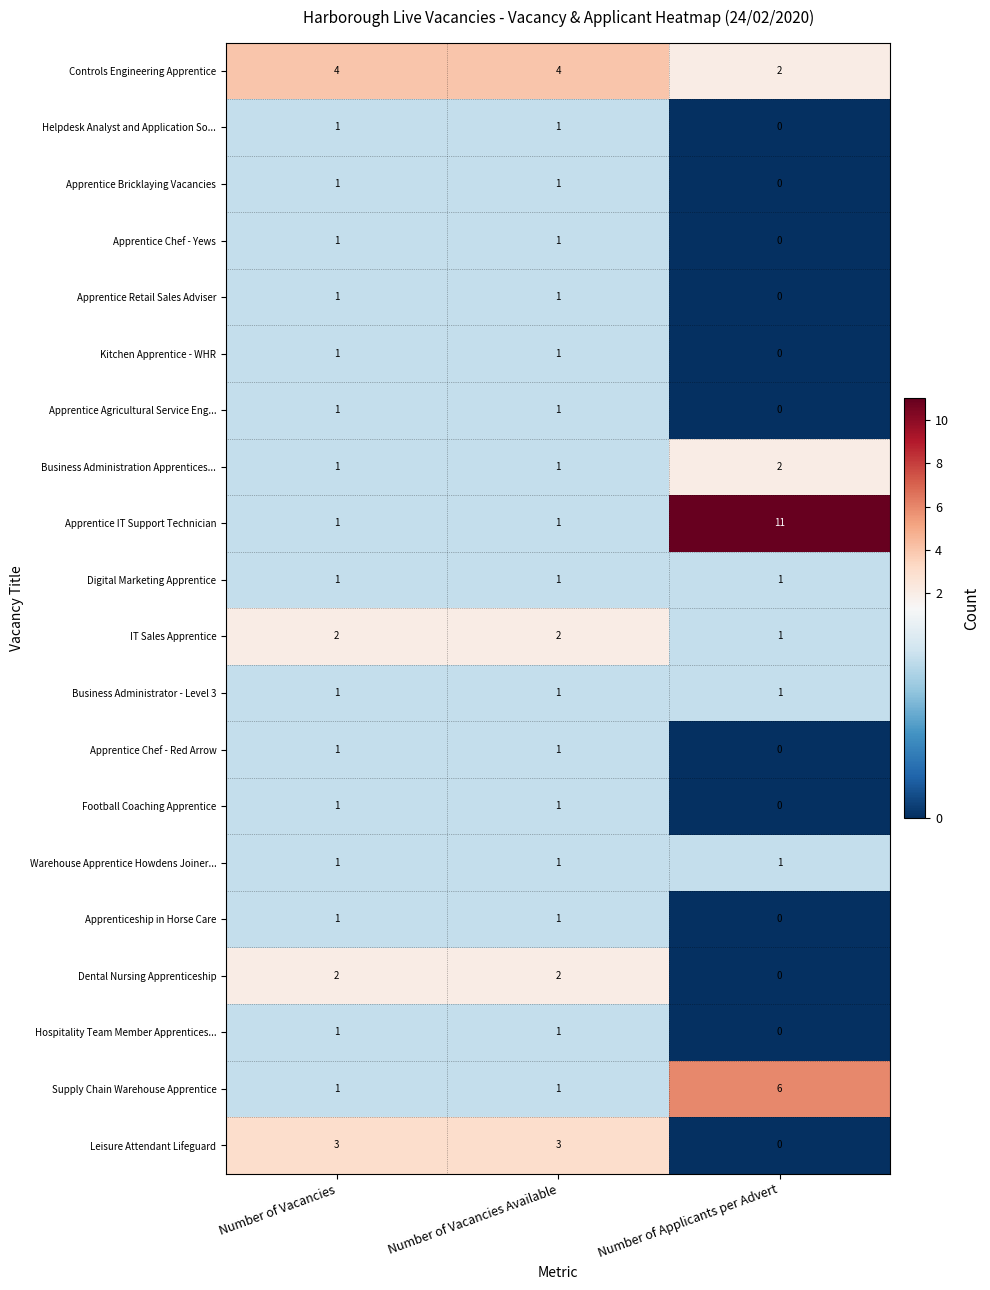

What is the difference between the highest and lowest values at Number of Applicants per Advert?

11